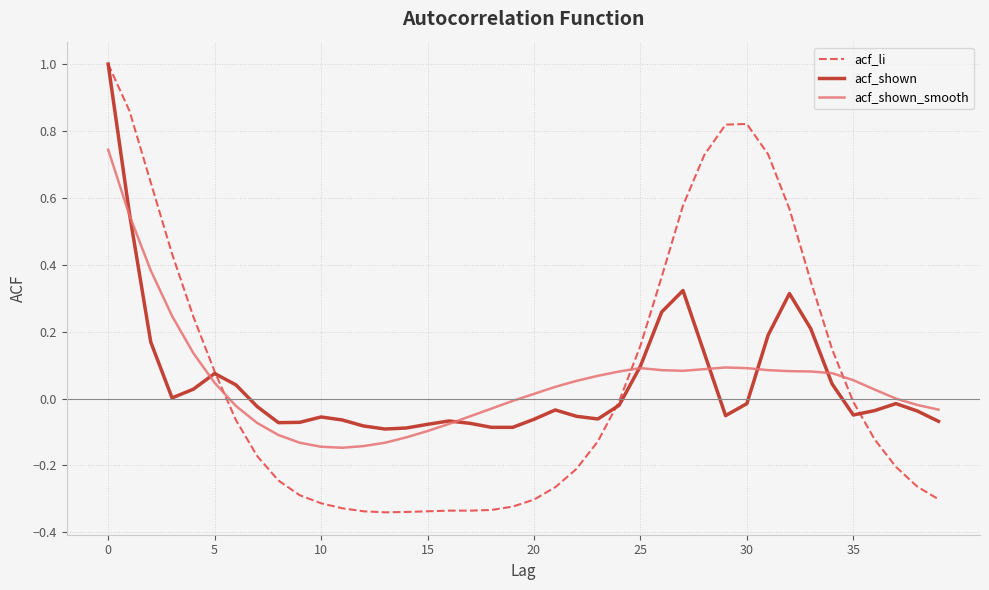

How many values in the acf_li series are below 0?

24